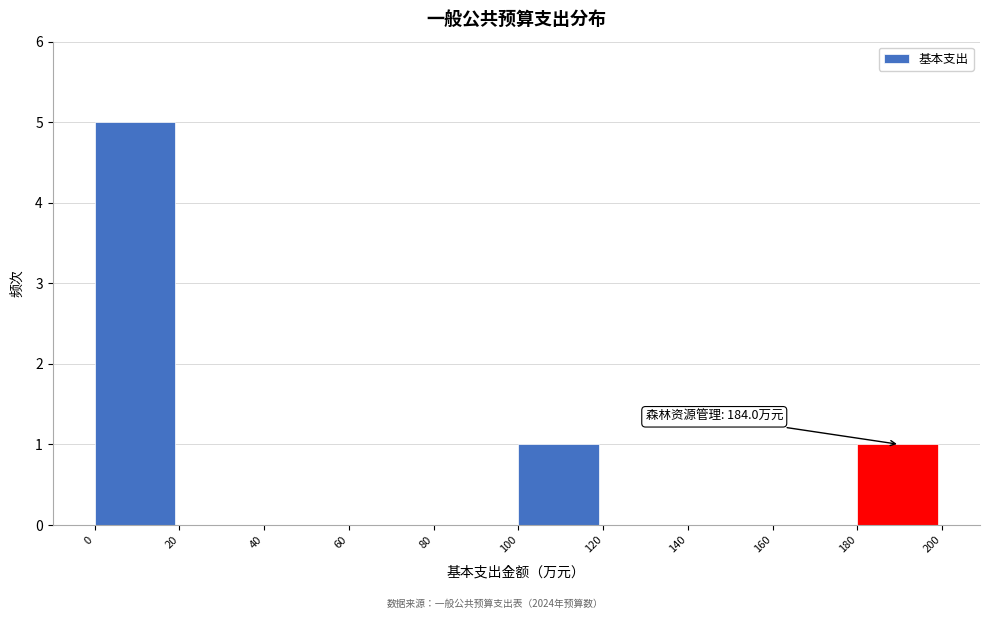

Which range on the x-axis has the tallest bar?

0 to 20